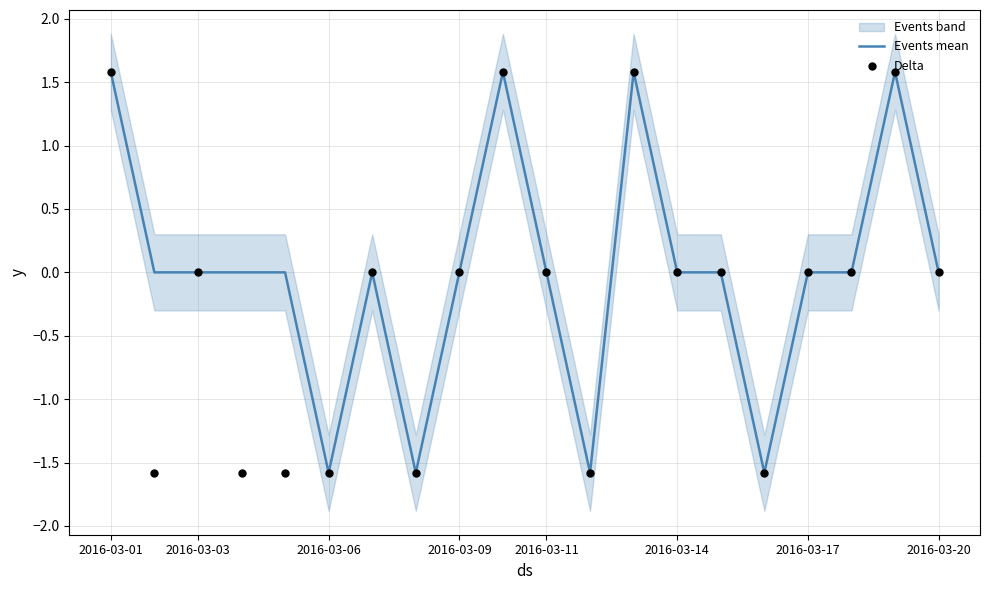

What is the total value across all series at 18?

3.2